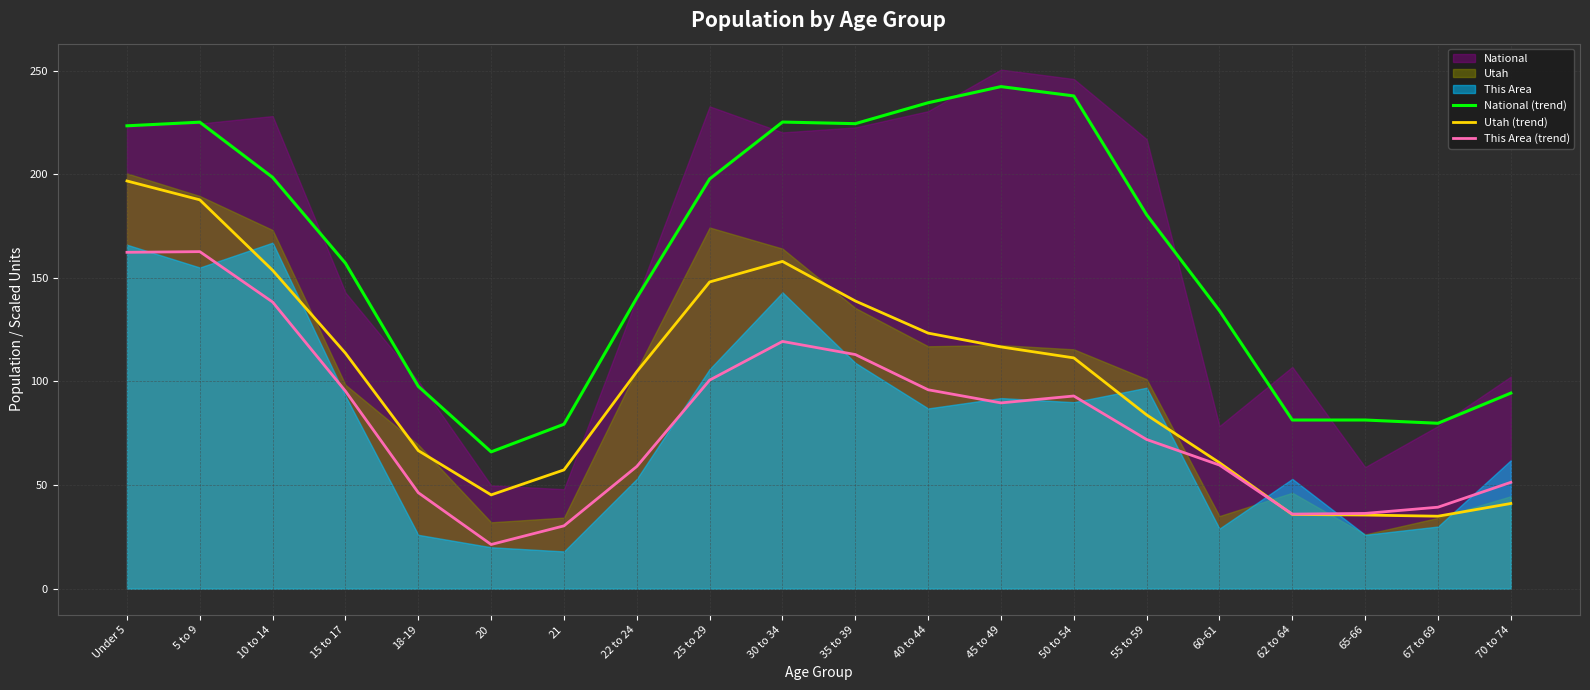

What is the greatest value displayed?

242.3